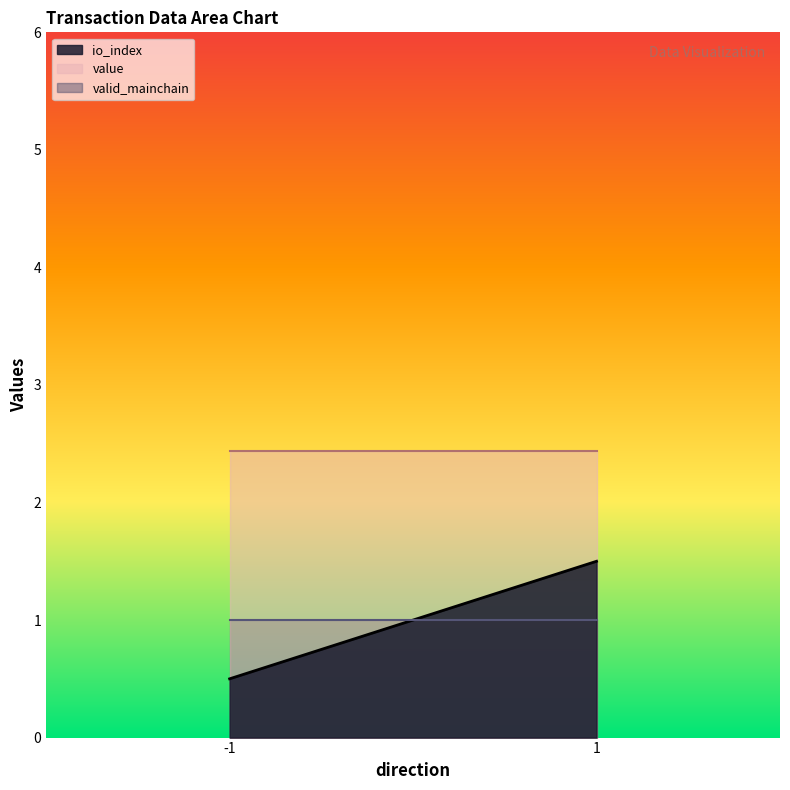

Where is io_index nearest to the value 1?

-1